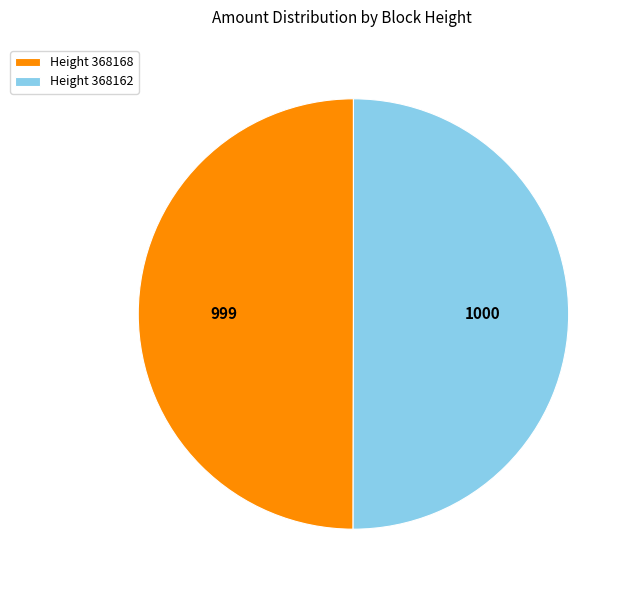

True or false: Height 368168 accounts for 38% of the total.

False